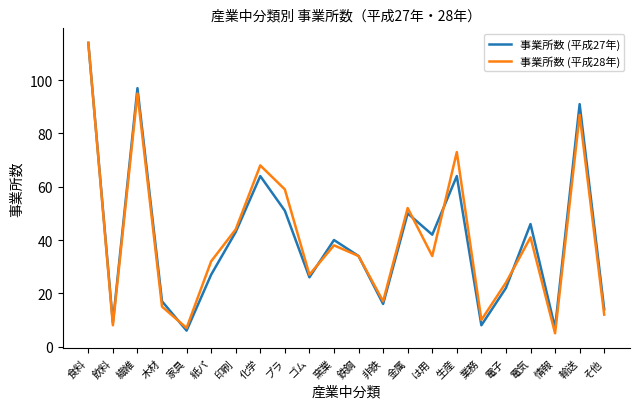

What is the spread (max minus min) of values at 生産?

9